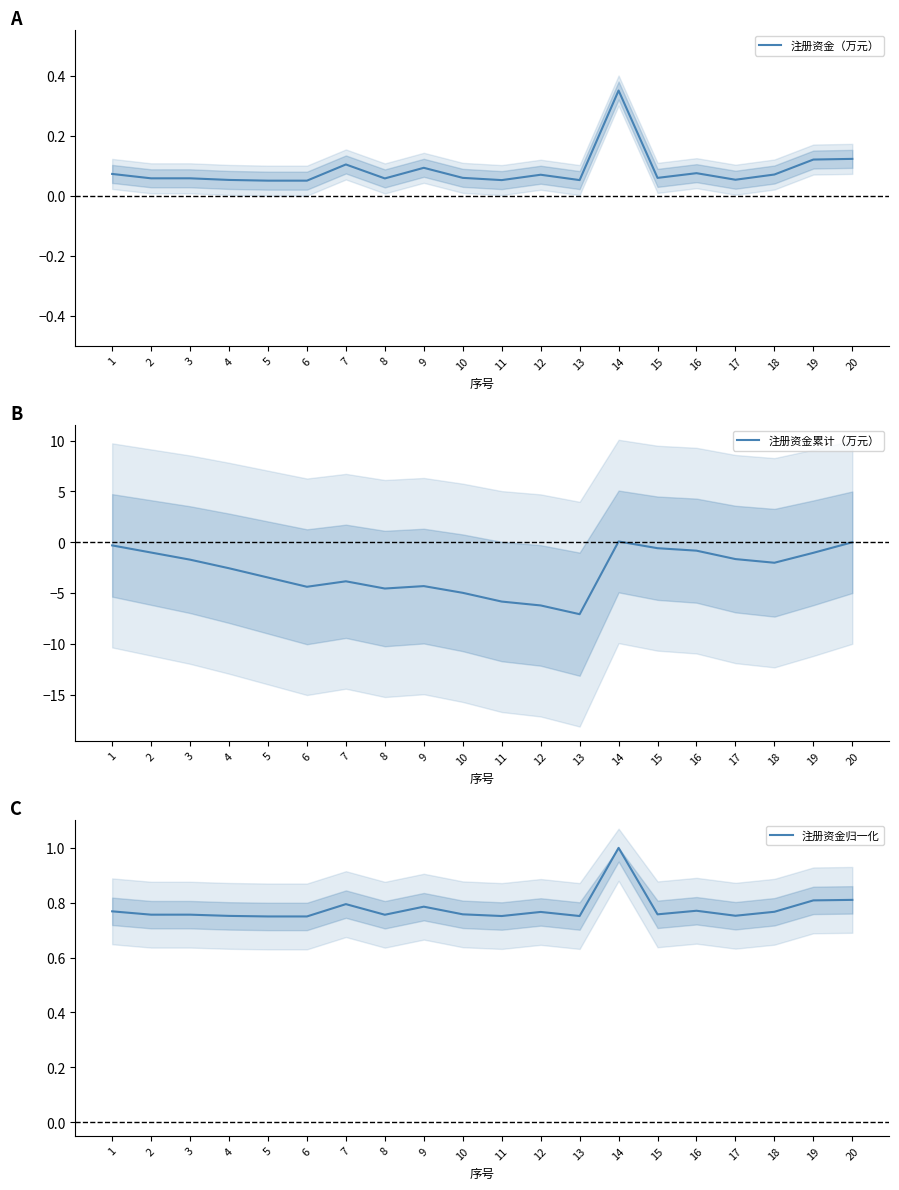

What is the difference between the maximum and minimum values in the 注册资金累计（万元） series?

7.2